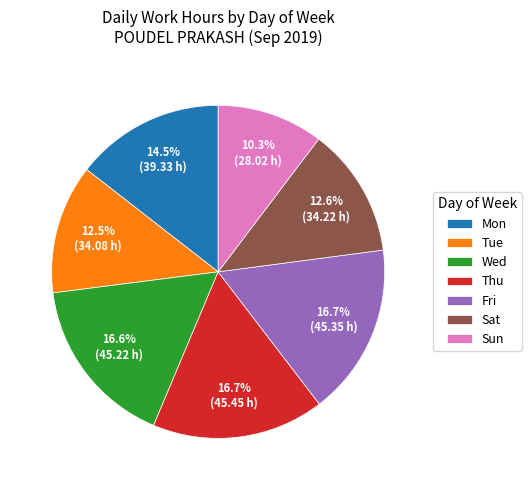

Is there a majority slice in this chart?

No